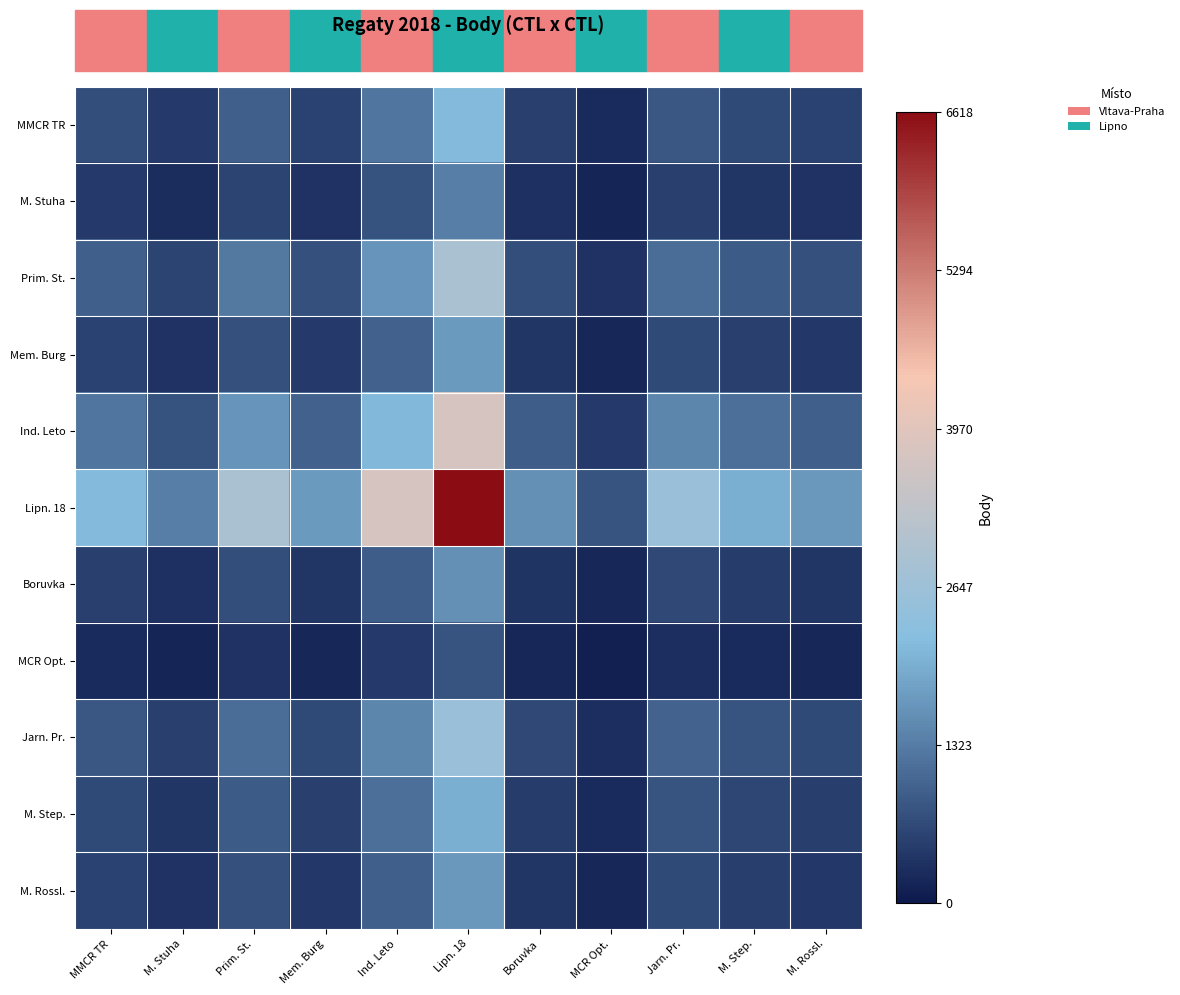

Which series has the widest spread of values?

Lipn. 18